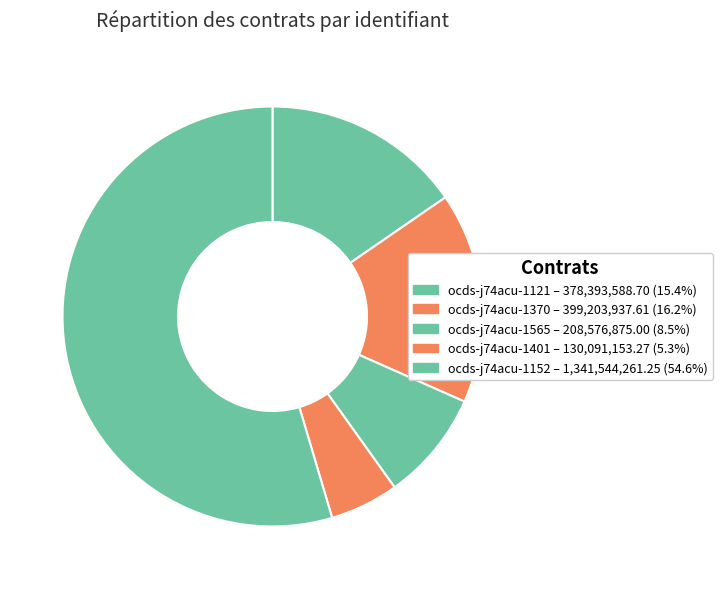

Which slice is the largest?

ocds-j74acu-1152